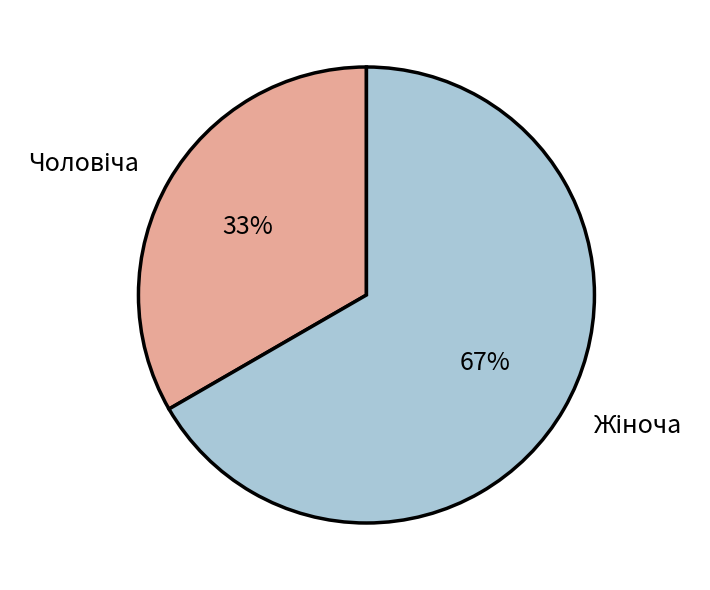

Is there any slice that represents more than half of the pie?

Yes